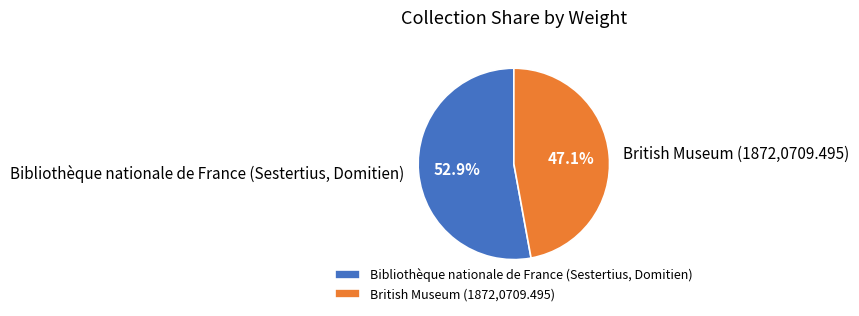

Approximately how many times larger is the value at Bibliothèque nationale de France (Sestertius, Domitien) compared to British Museum (1872,0709.495)?

1.1